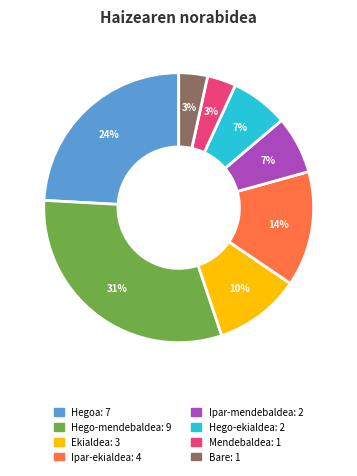

True or false: Hego-ekialdea accounts for 7% of the total.

True